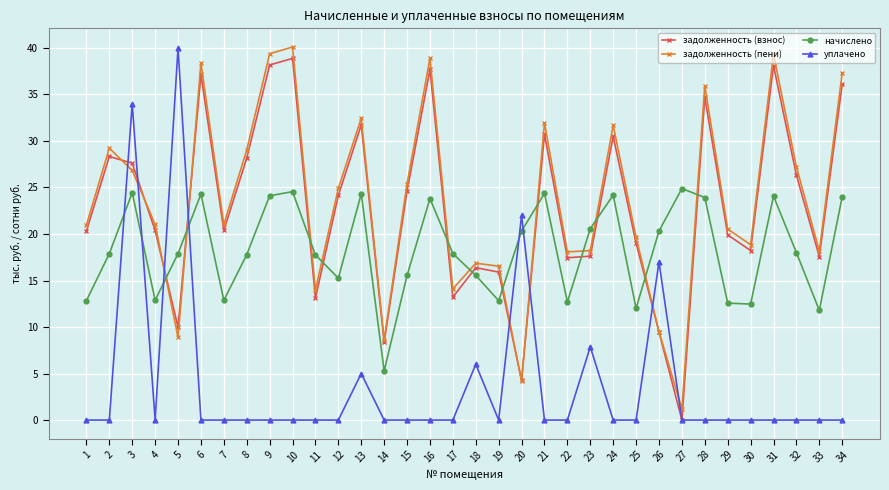

What is the difference between the maximum and minimum values in the начислено series?

19.6